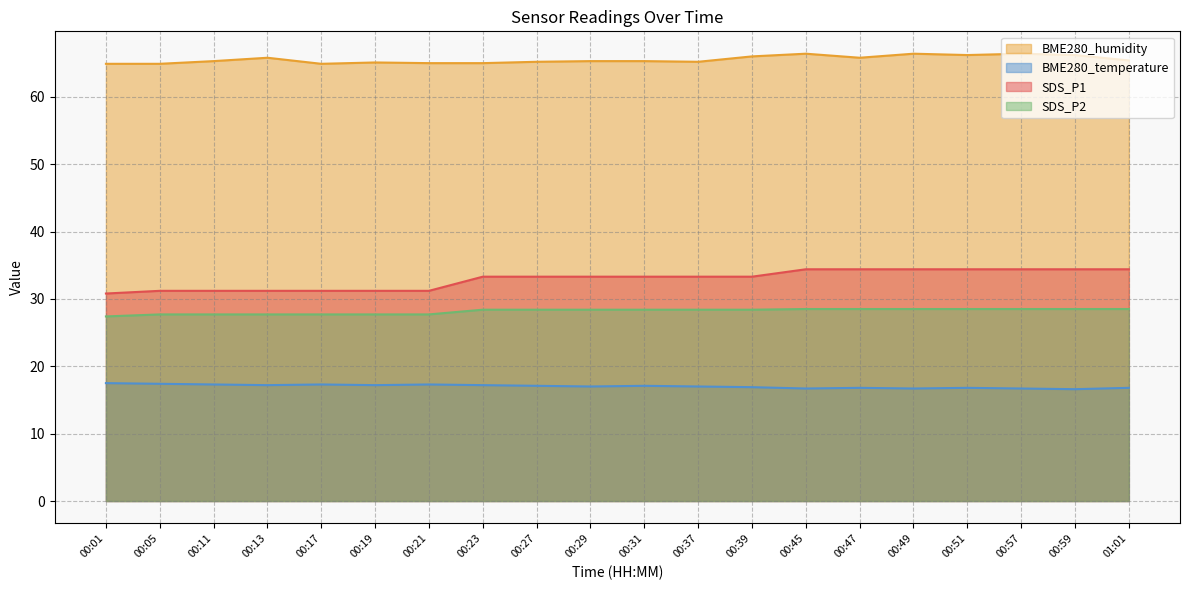

At how many categories does at least one series exceed 65?

15